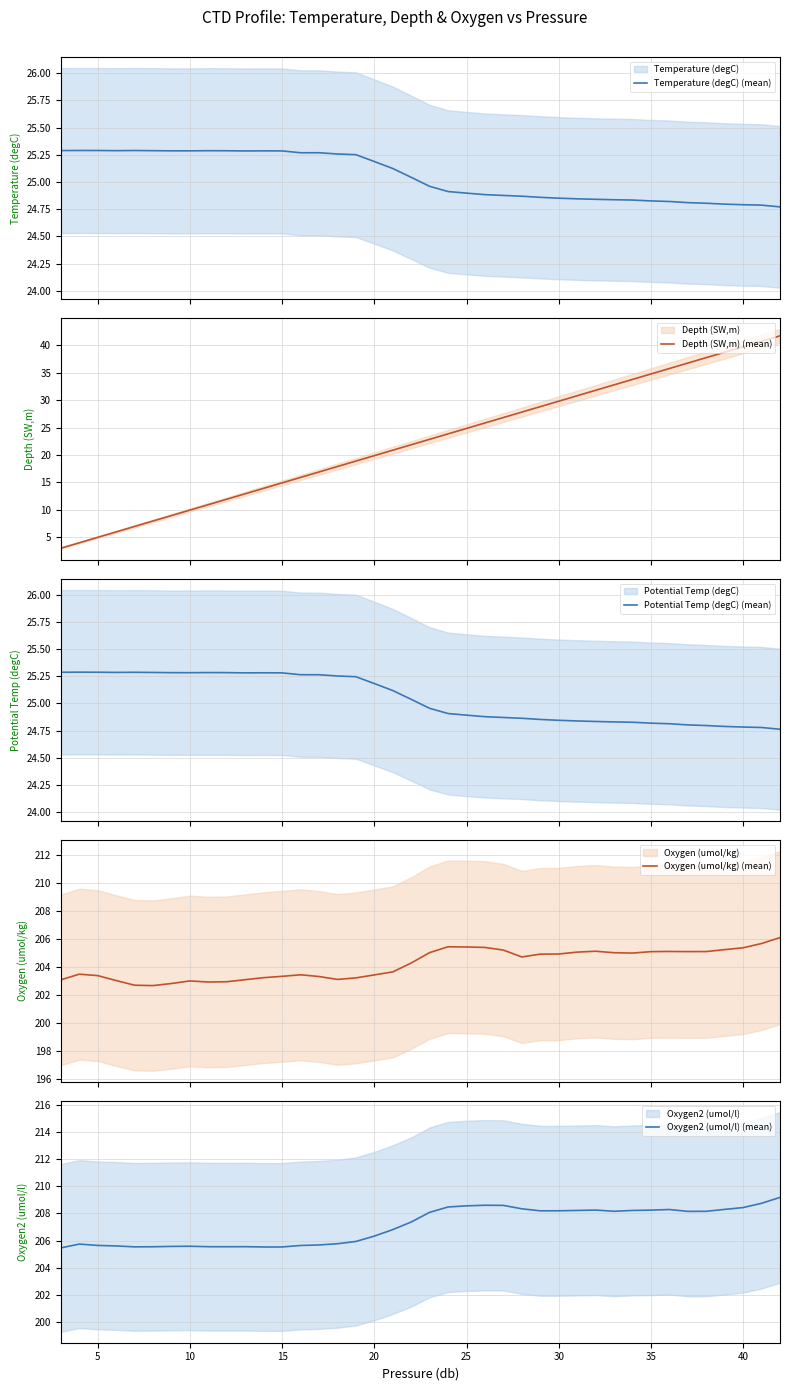

The Temperature (degC) (mean) series shows 12.9 at 28. True or false?

False